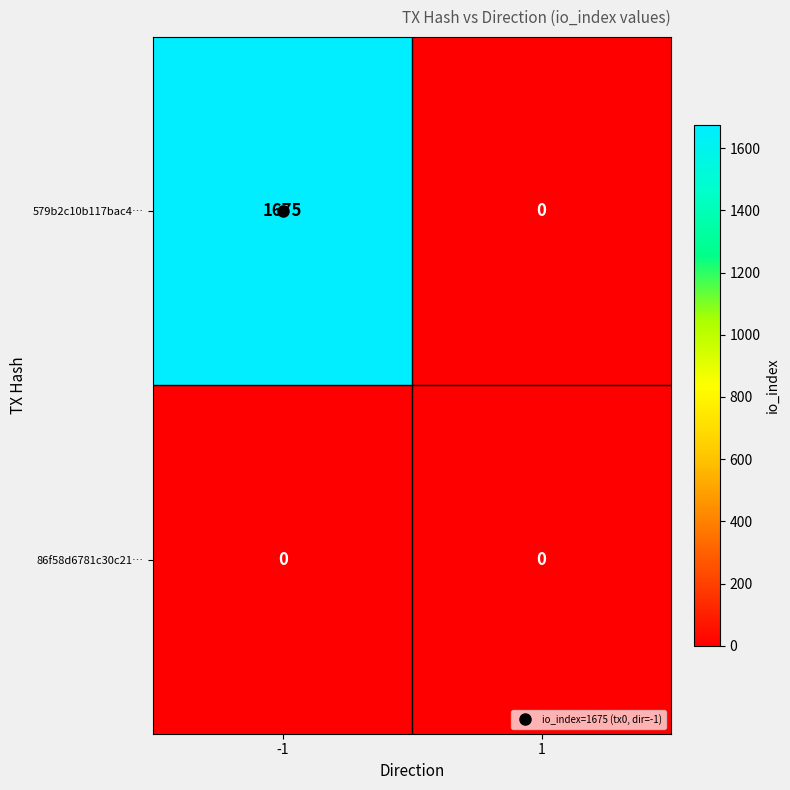

What is the approximate value of 579b2c10b117bac4… at -1, to the nearest 10?

1680